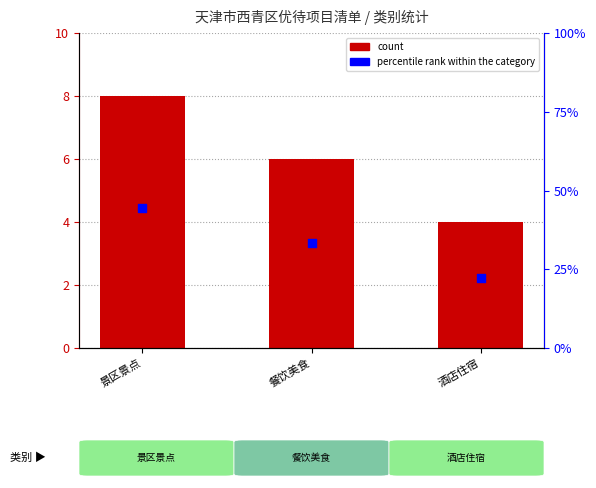

Which series has the largest total across all categories?

percentile rank within the category